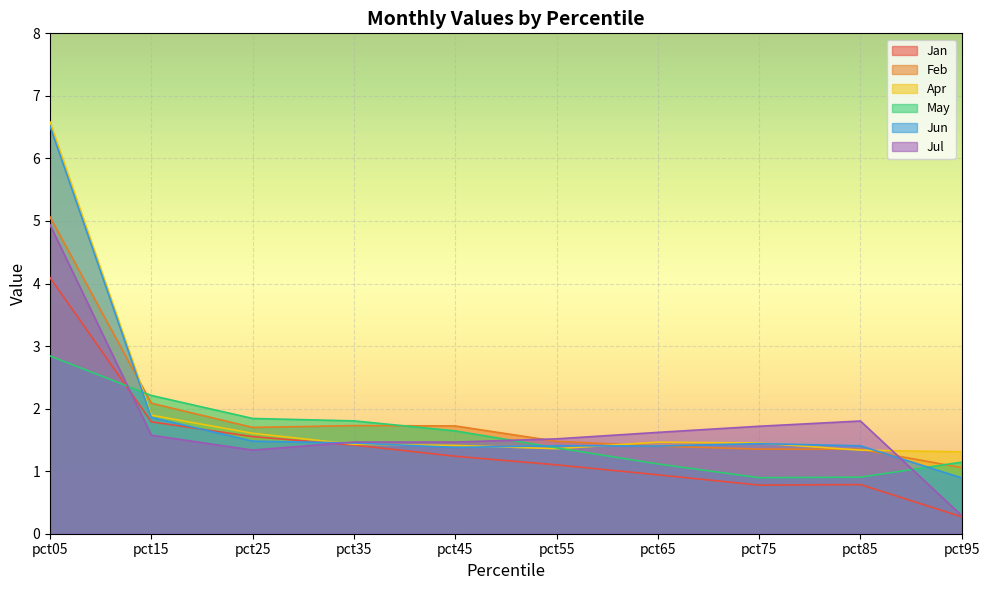

What is the sum of the Feb values at pct95 and pct75?

2.4